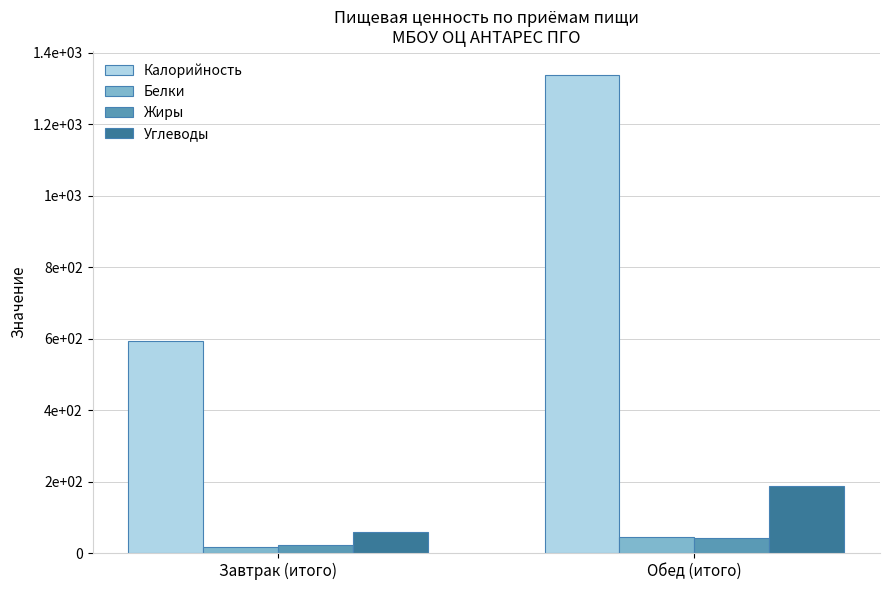

Which series has the largest range (max minus min)?

Калорийность